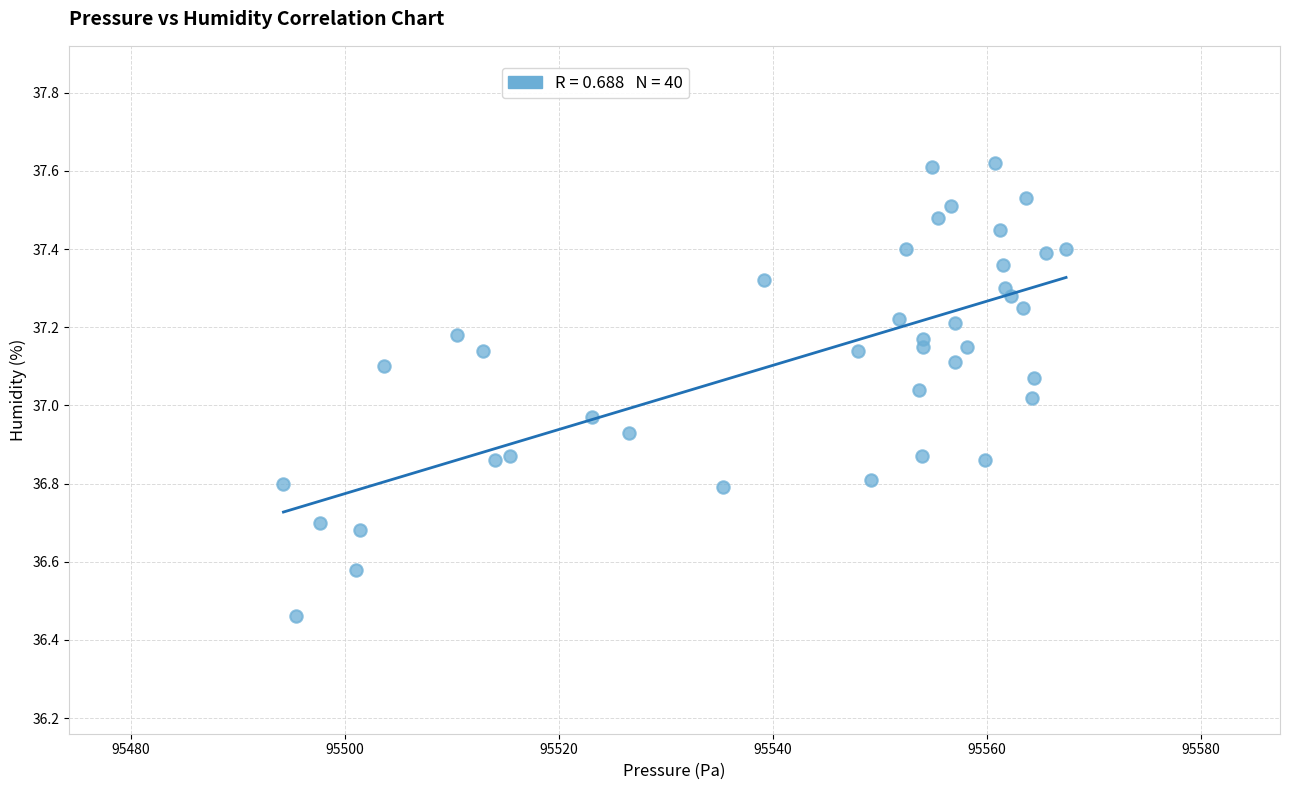

What is the range of Y values (max minus min)?

1.2